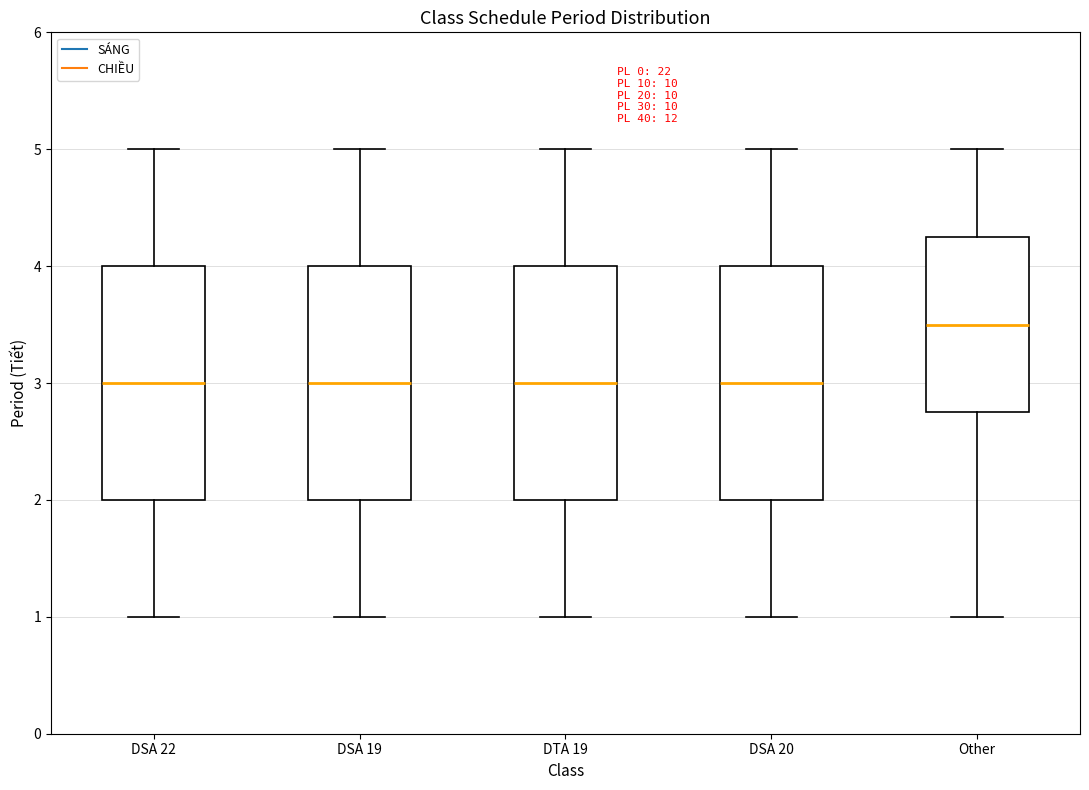

Reading left to right, transcribe this box plot: for each box, give where its median line is, the range the box spans, and where its two whiskers end, as read against the y-axis. The values are not printed on the chart, so give them approximately, as read against the axis.

DSA 22: median 3.0, box 2.0 to 4.0, whiskers 1.0 to 5.0
DSA 19: median 3.0, box 2.0 to 4.0, whiskers 1.0 to 5.0
DTA 19: median 3.0, box 2.0 to 4.0, whiskers 1.0 to 5.0
DSA 20: median 3.0, box 2.0 to 4.0, whiskers 1.0 to 5.0
Other: median 3.5, box 2.8 to 4.3, whiskers 1.0 to 5.0